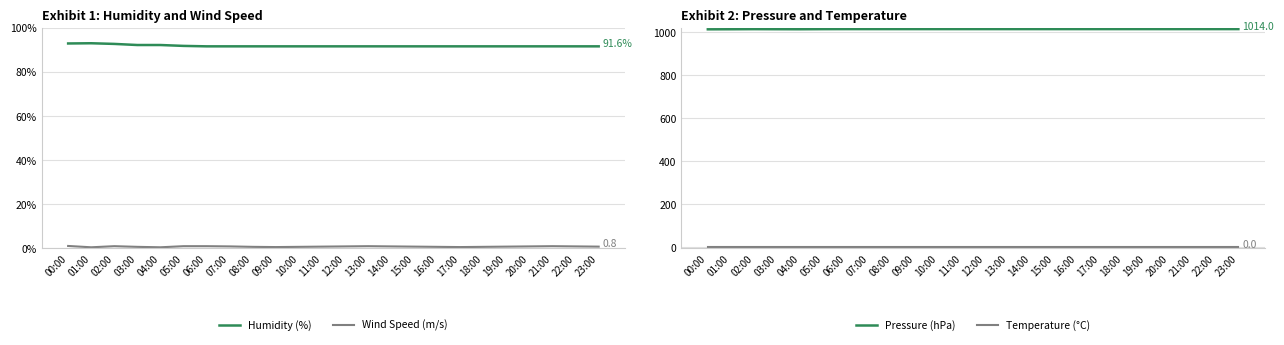

Reading left to right, extract all data points from this chart.

Humidity (%): 92.9	93.0	92.7	92.2	92.2	91.8	91.6	91.6	91.6	91.6	91.6	91.6	91.6	91.6	91.6	91.6	91.6	91.6	91.6	91.6	91.6	91.6	91.6	91.6
Wind Speed (m/s): 1.1	0.5	1.0	0.7	0.5	1.0	1.0	0.9	0.7	0.6	0.7	0.8	0.9	1.0	0.9	0.8	0.7	0.6	0.7	0.8	0.9	1.0	0.9	0.8
Pressure (hPa): 1013.0	1013.3	1013.8	1013.5	1013.3	1013.8	1014.0	1014.0	1014.0	1014.0	1014.0	1014.0	1014.0	1014.0	1014.0	1014.0	1014.0	1014.0	1014.0	1014.0	1014.0	1014.0	1014.0	1014.0
Temperature (°C): 0.0	0.0	0.0	0.0	0.0	0.0	0.0	0.0	0.0	0.0	0.0	0.0	0.0	0.0	0.0	0.0	0.0	0.0	0.0	0.0	0.0	0.0	0.0	0.0